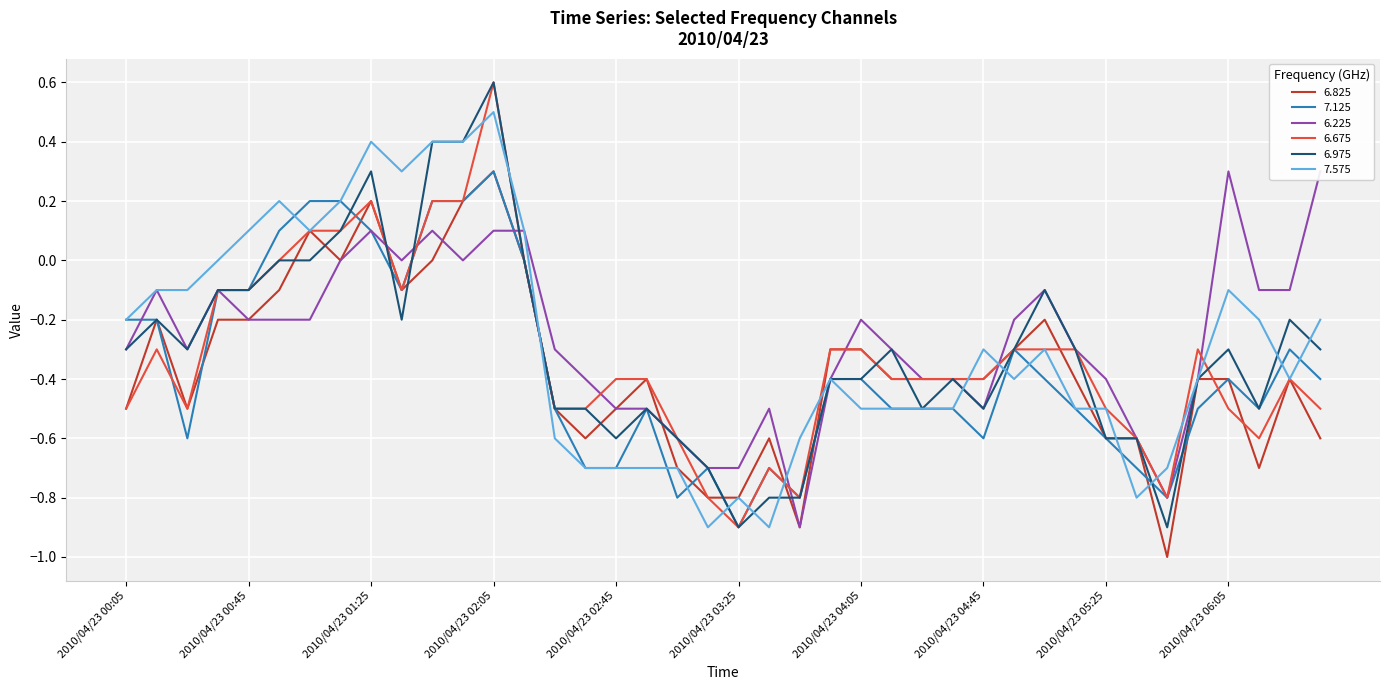

At which label does 7.575 first exceed 0?

2010/04/23 00:45